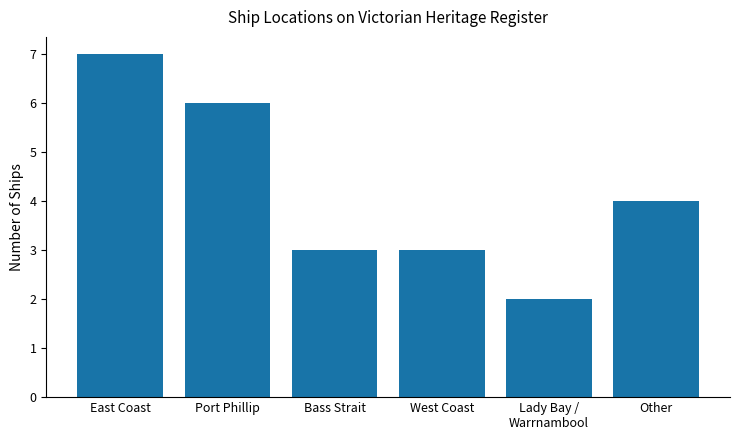

What is the average value?

4